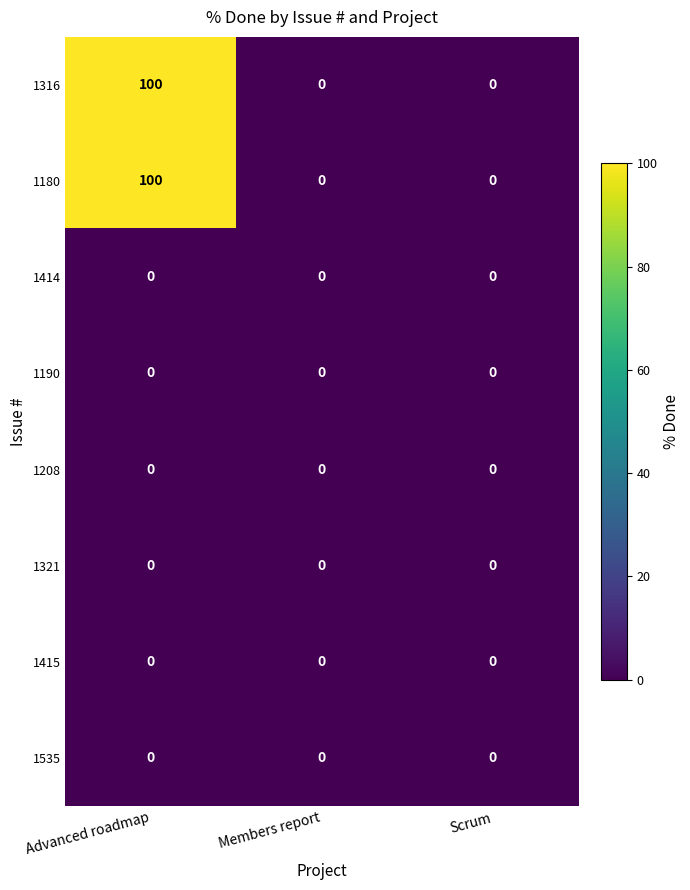

Reading left to right, transcribe all the data shown in this chart.

1316: 100	0	0
1180: 100	0	0
1414: 0	0	0
1190: 0	0	0
1208: 0	0	0
1321: 0	0	0
1415: 0	0	0
1535: 0	0	0